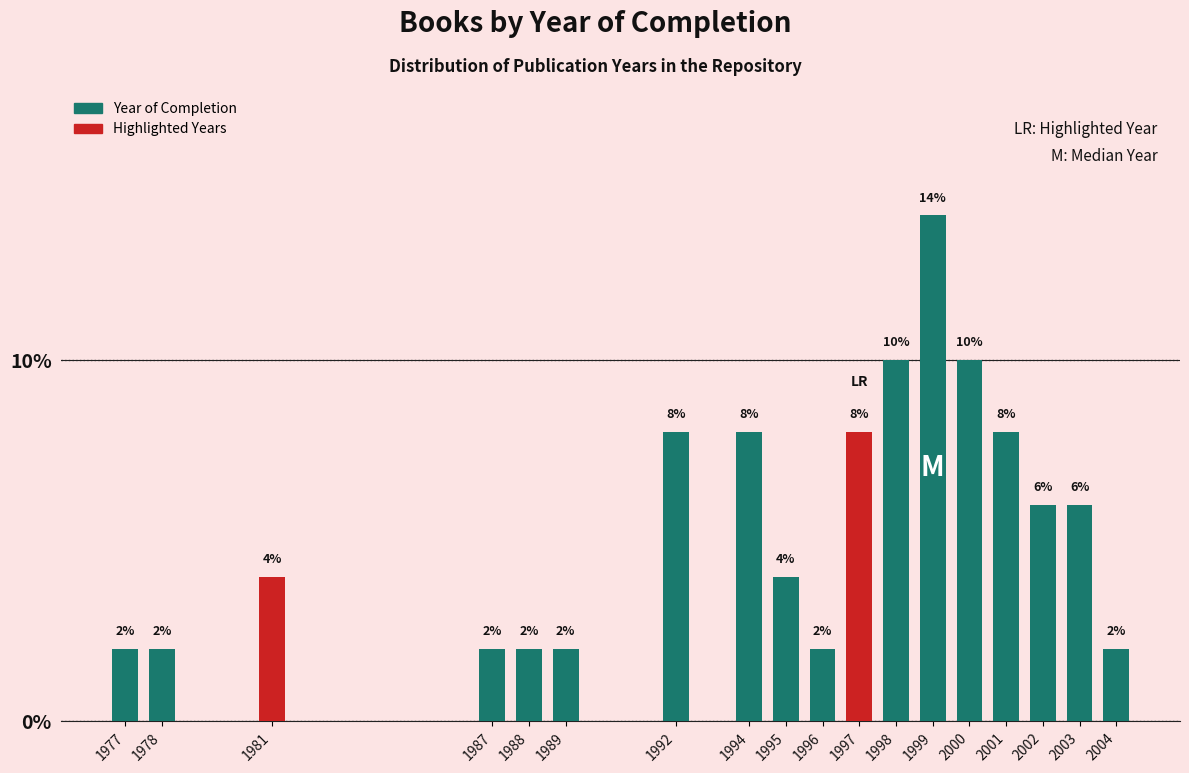

Reading left to right, extract all data points from this chart.

1977=2.0	1978=2.0	1981=4.0	1987=2.0	1988=2.0	1989=2.0	1992=8.0	1994=8.0	1995=4.0	1996=2.0	1997=8.0	1998=10.0	1999=14.0	2000=10.0	2001=8.0	2002=6.0	2003=6.0	2004=2.0